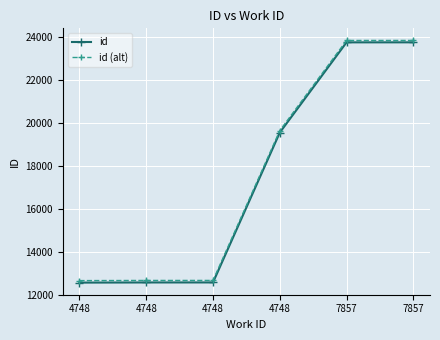

What are all the series names shown in the legend?

id, id (alt)